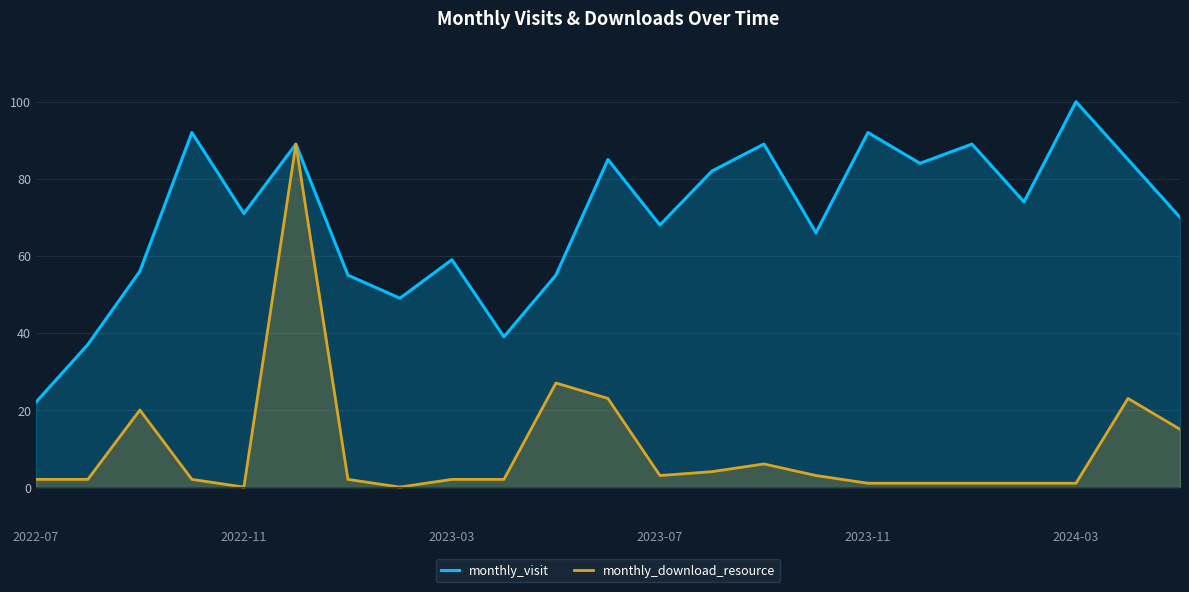

Which series has the largest total across all categories?

monthly_visit